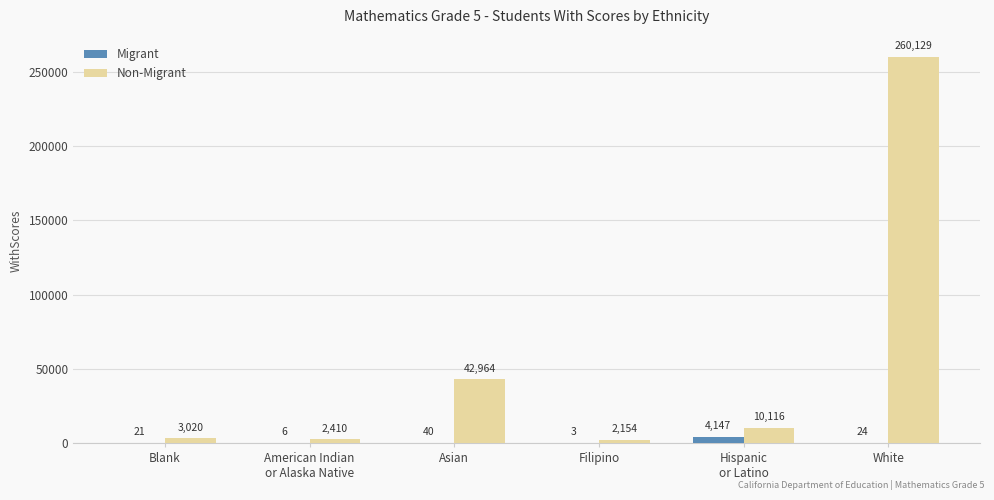

True or false: Non-Migrant has a value of 42964 at Asian.

True